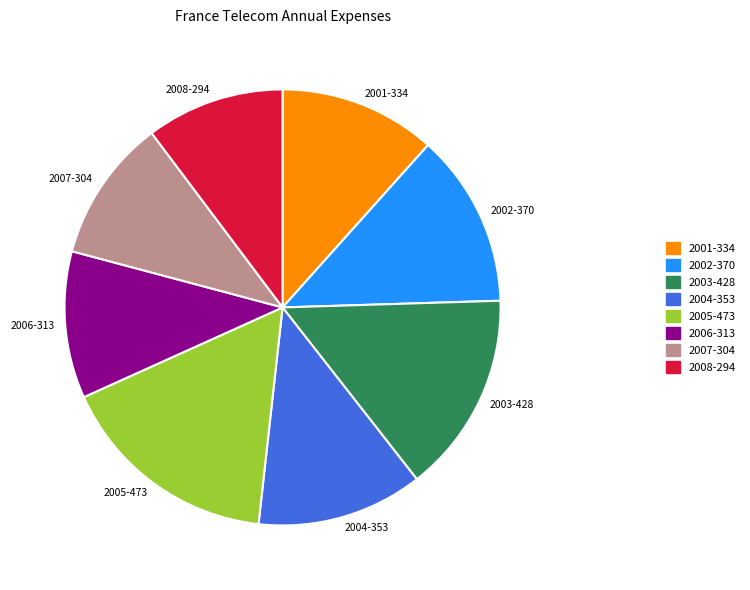

Combined, do 2004-353 and 2005-473 account for over 50%?

No